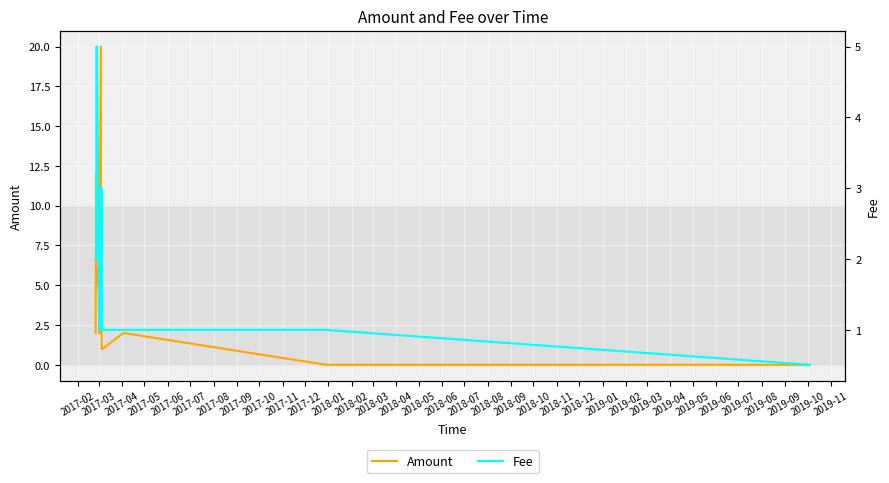

What are all the series names shown in the legend?

Amount, Fee